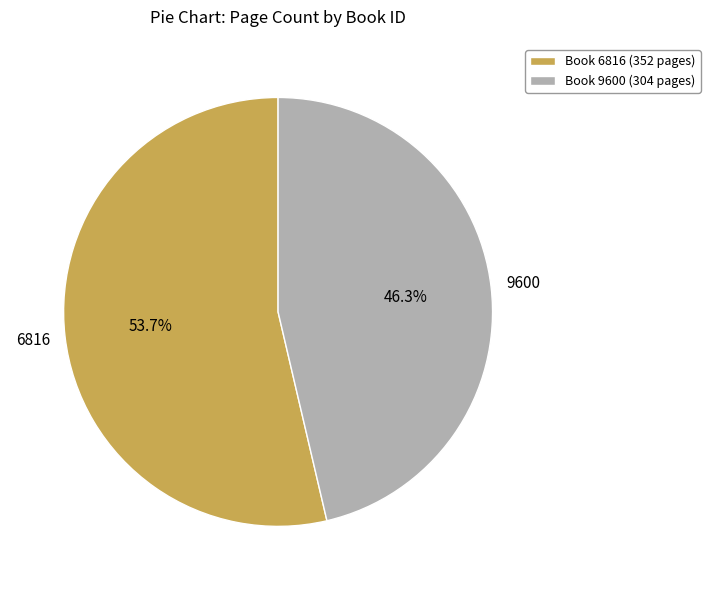

Between 9600 and 6816, which is larger?

6816